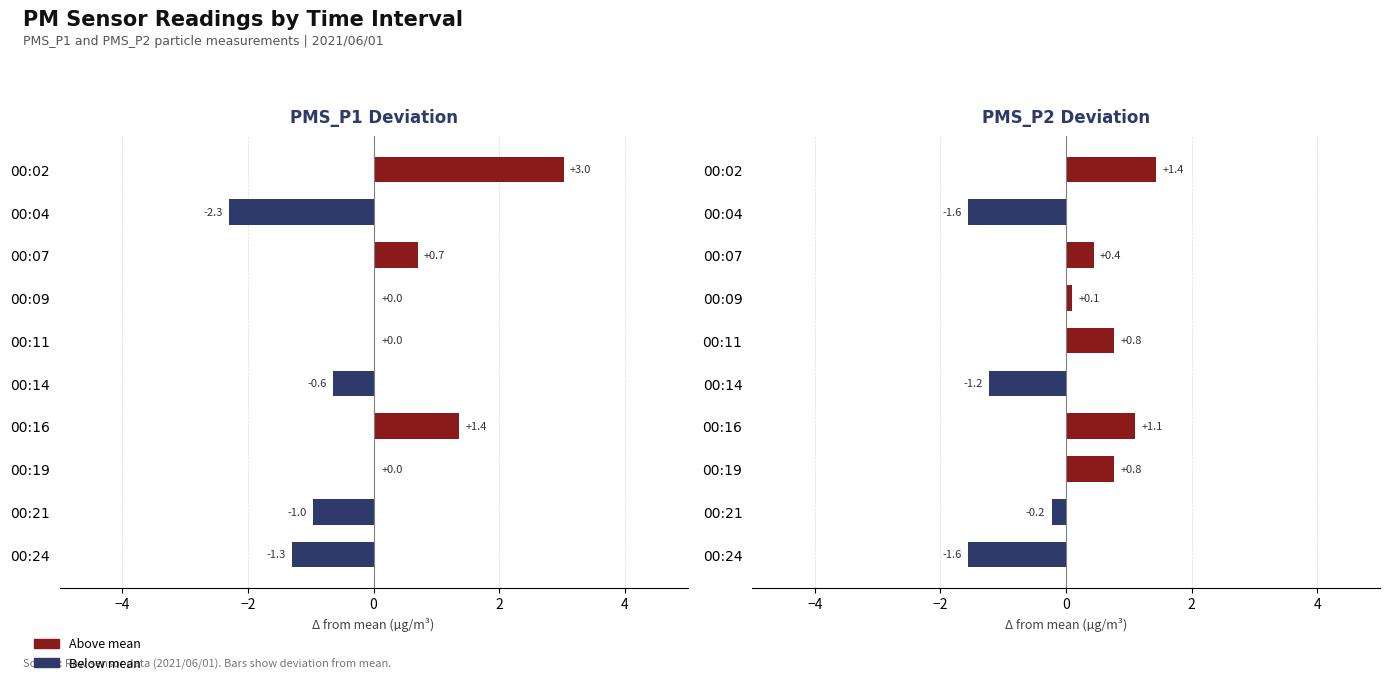

What is the sum of the values at 00:11 and 00:21?

0.5